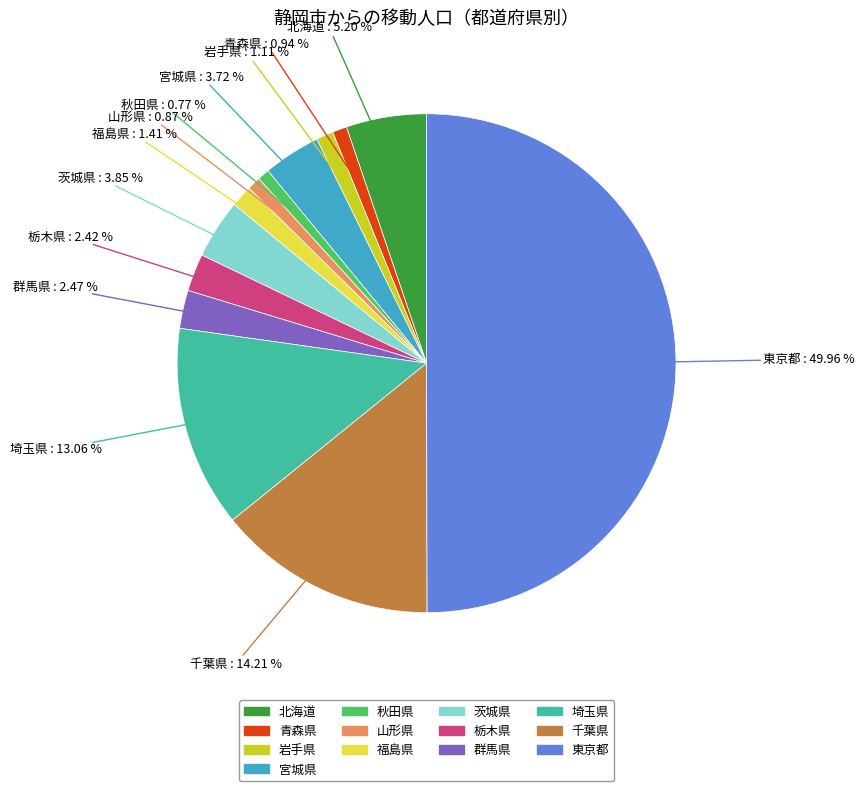

To the nearest percent, what percentage of the pie is 北海道?

5%